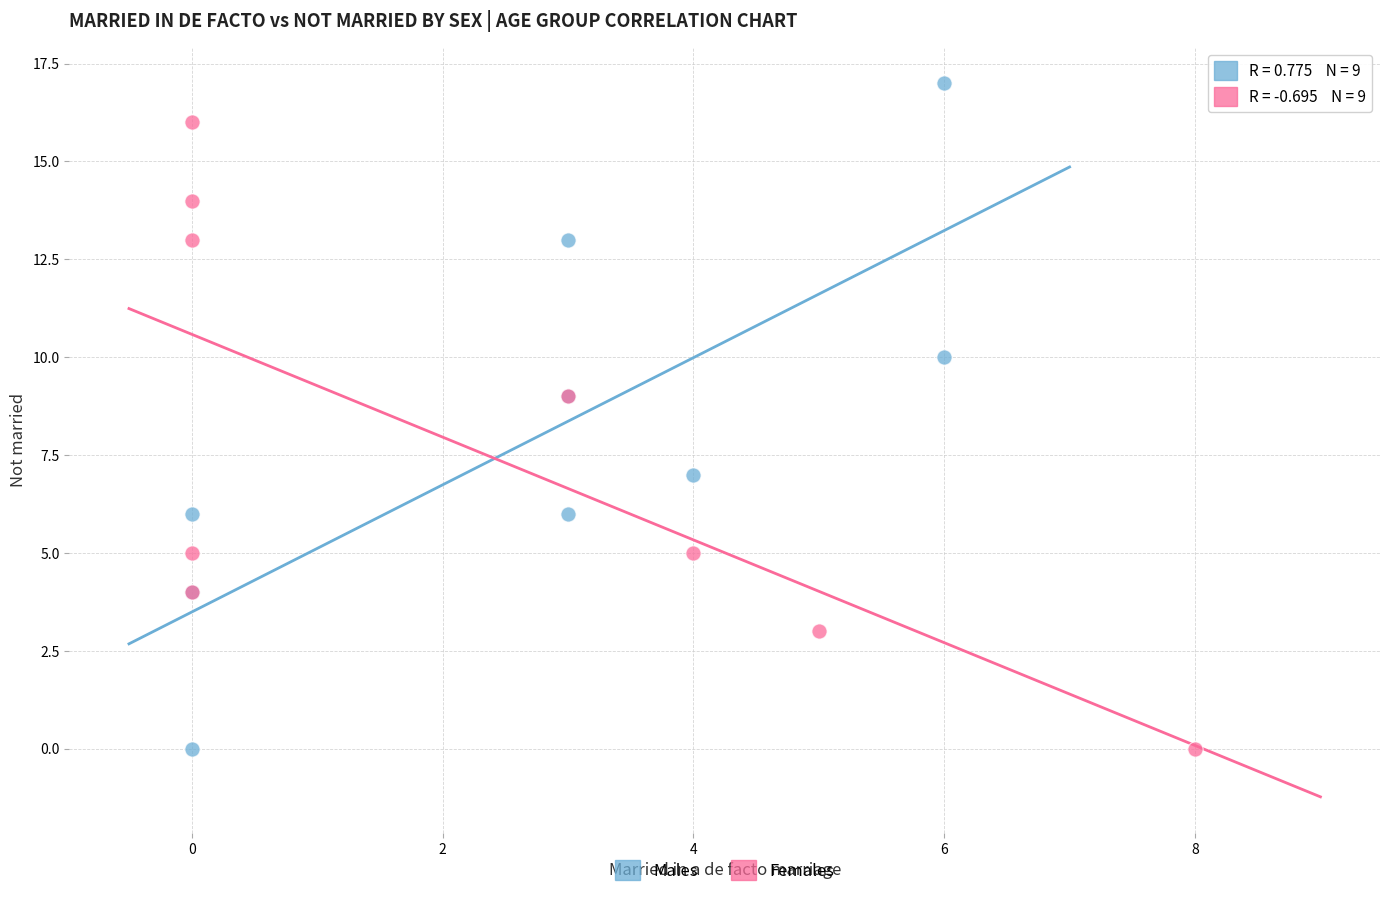

What are all the series names shown in the legend?

Males, Females